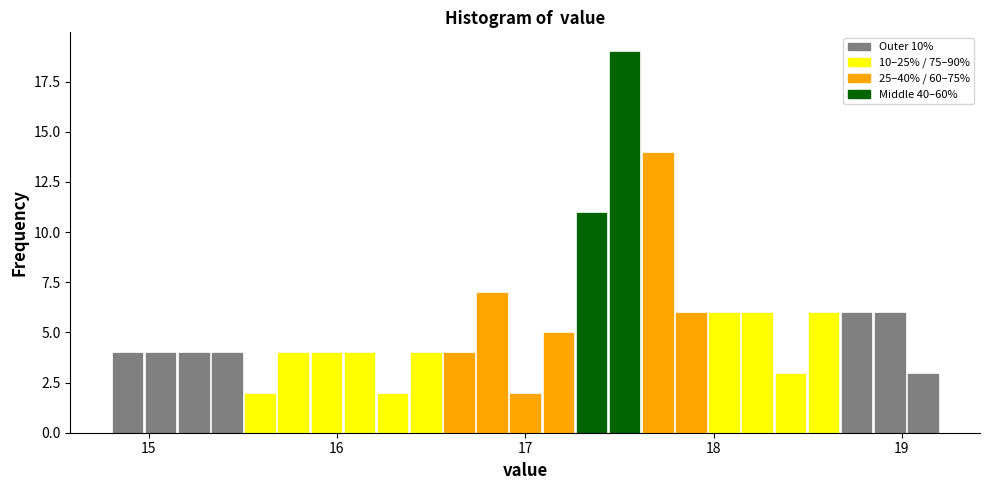

Around what value on the x-axis is the tallest bar? Give the approximate position of its centre, as read against the axis.

17.5